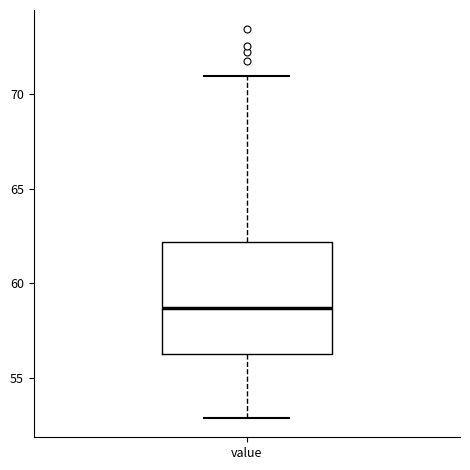

Transcribe this box plot: give where the median line is, the range the box spans, and where the two whiskers end, as read against the y-axis. The values are not printed on the chart, so give them approximately, as read against the axis.

median 58.5, box 56.5 to 62.0, whiskers 53.0 to 71.0